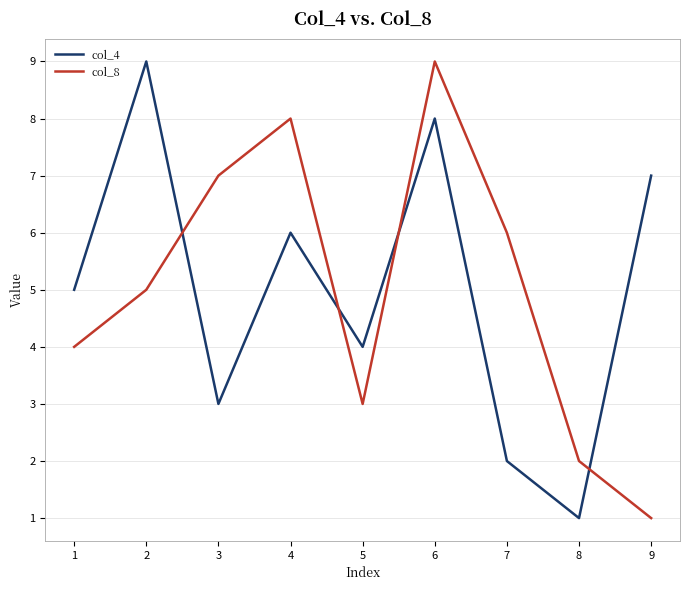

Is the value of col_8 at 8 greater than the value of col_4 at 1?

No